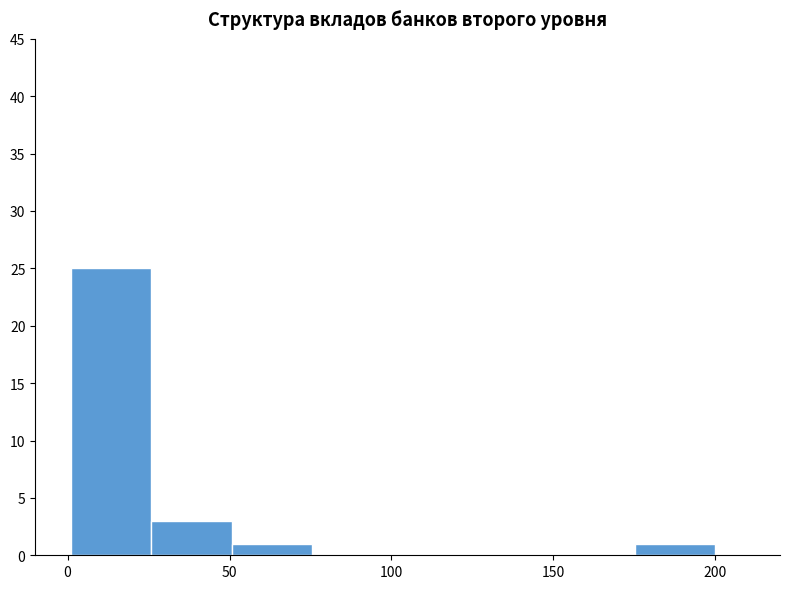

Reading left to right, list every bar in this chart as the range it spans on the x-axis followed by its height. Neither the bar edges nor the heights are printed on the chart, so give them approximately, as read against the axes.

0 to 25: 25
25 to 50: 3
50 to 75: 1
75 to 100: 0
100 to 125: 0
125 to 150: 0
150 to 175: 0
175 to 200: 1